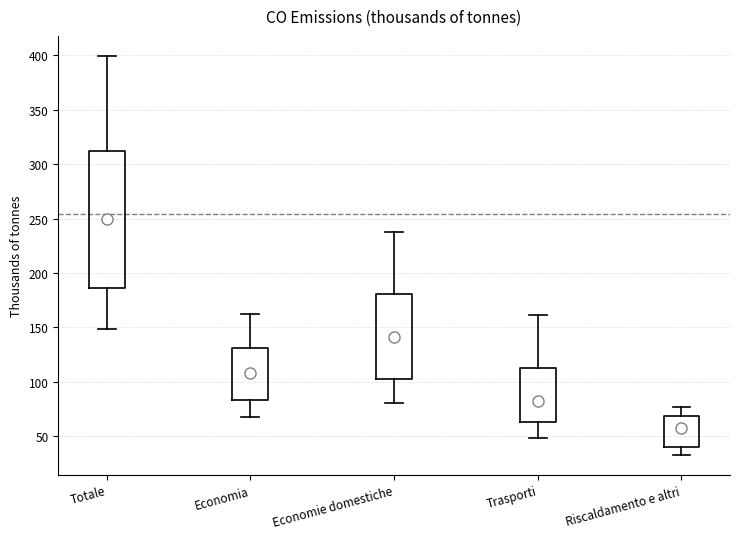

Where is the upper edge of the box for Trasporti on the y-axis? The values are not printed on the chart, so give them approximately, as read against the axis.

110